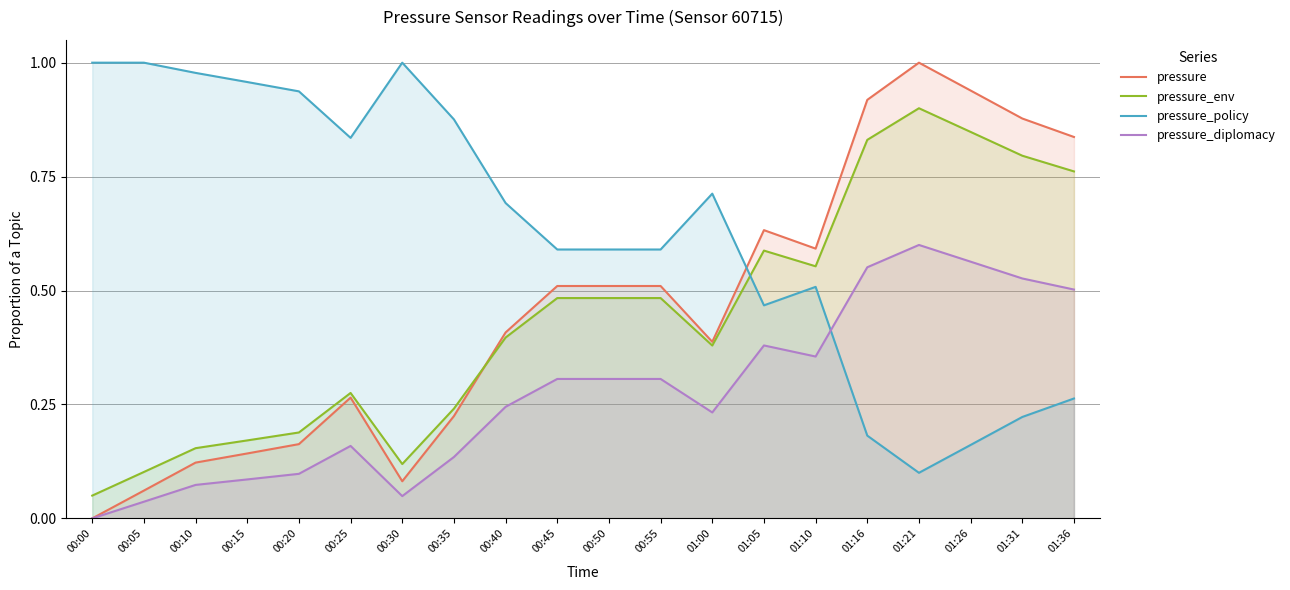

At which label does pressure reach its peak?

01:21